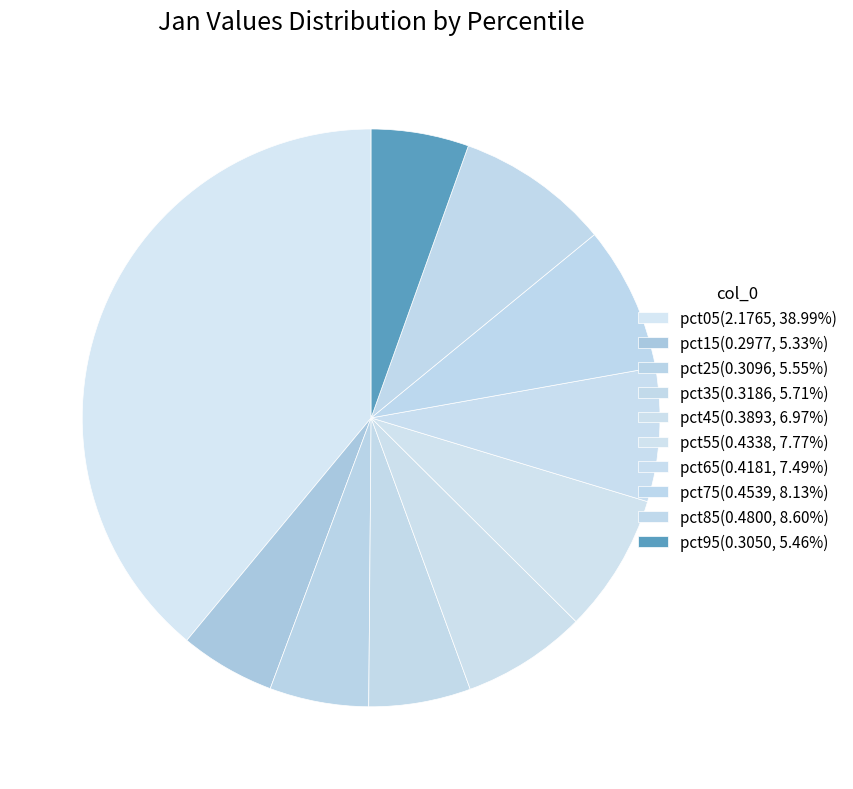

Rank the categories by value from lowest to highest.

pct15, pct95, pct25, pct35, pct45, pct65, pct55, pct75, pct85, pct05